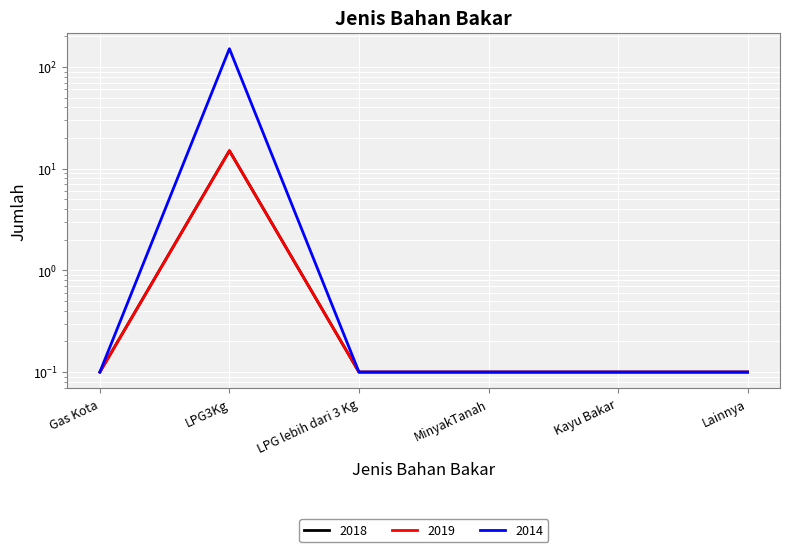

At which label is 2019 closest to 7?

Gas Kota